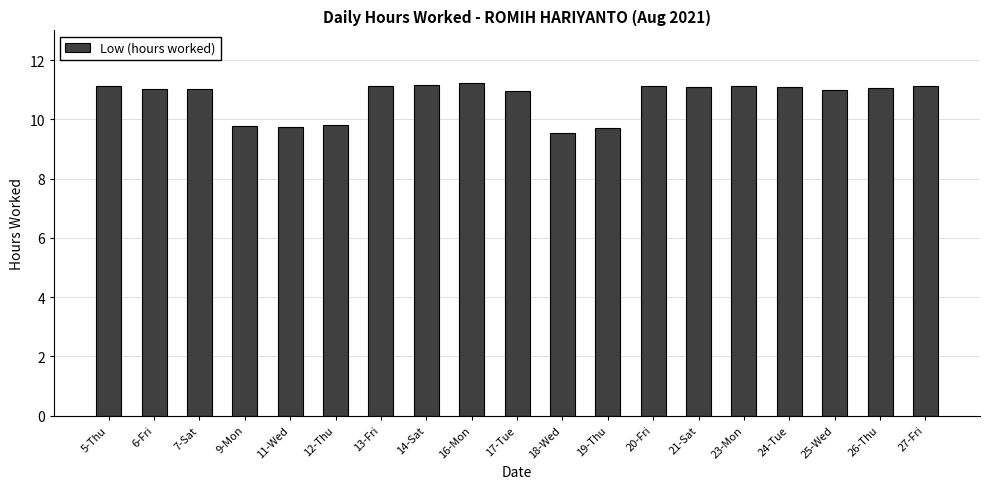

The chart shows a value of 15.2 at 19-Thu. True or false?

False